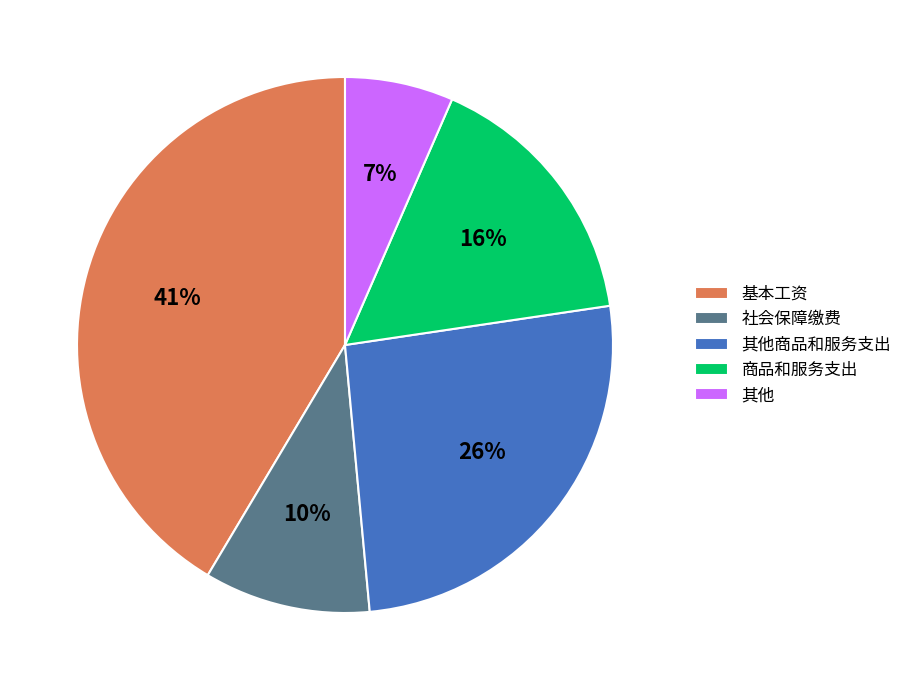

To the nearest percent, what is the average slice percentage?

20%